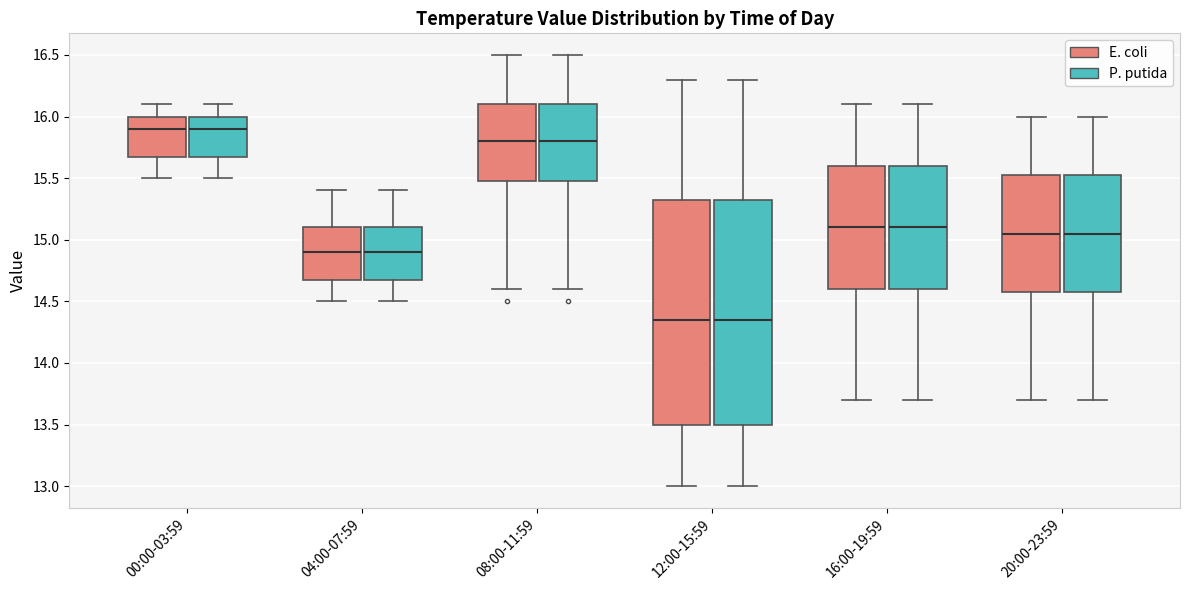

Where does the median line of the box for 20:00-23:59 (E. coli) sit on the y-axis? The values are not printed on the chart, so give them approximately, as read against the axis.

15.05